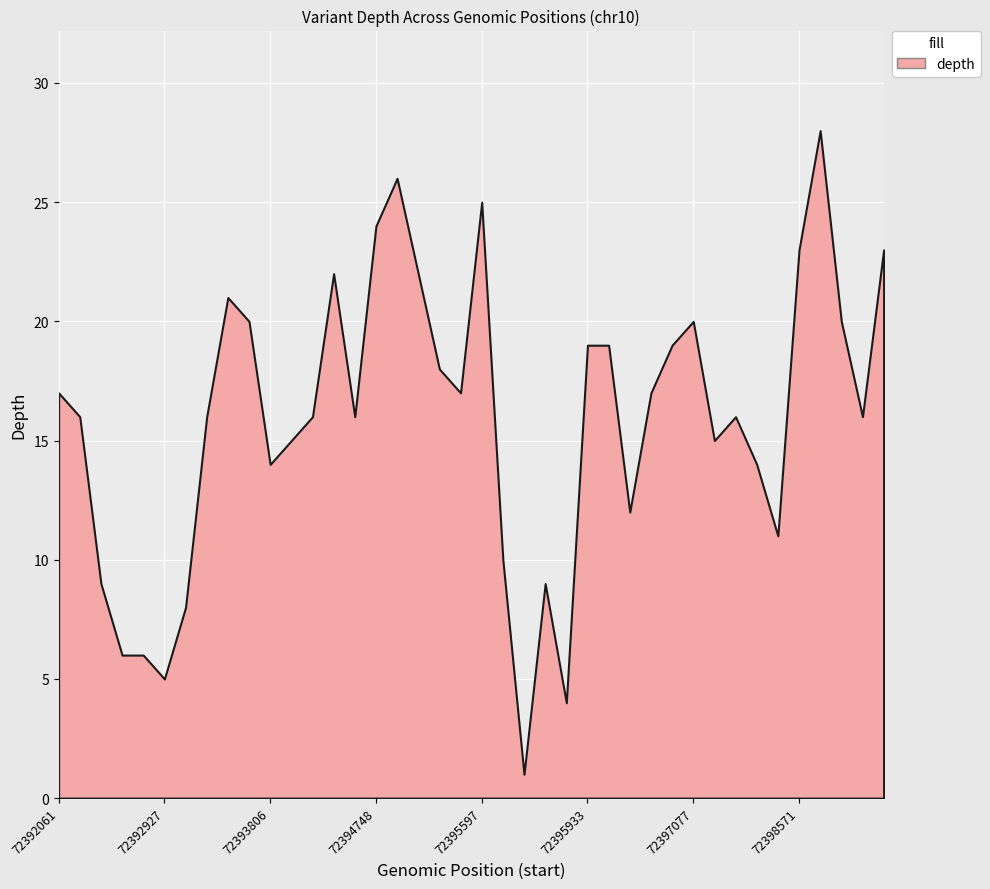

What is the greatest value displayed?

28